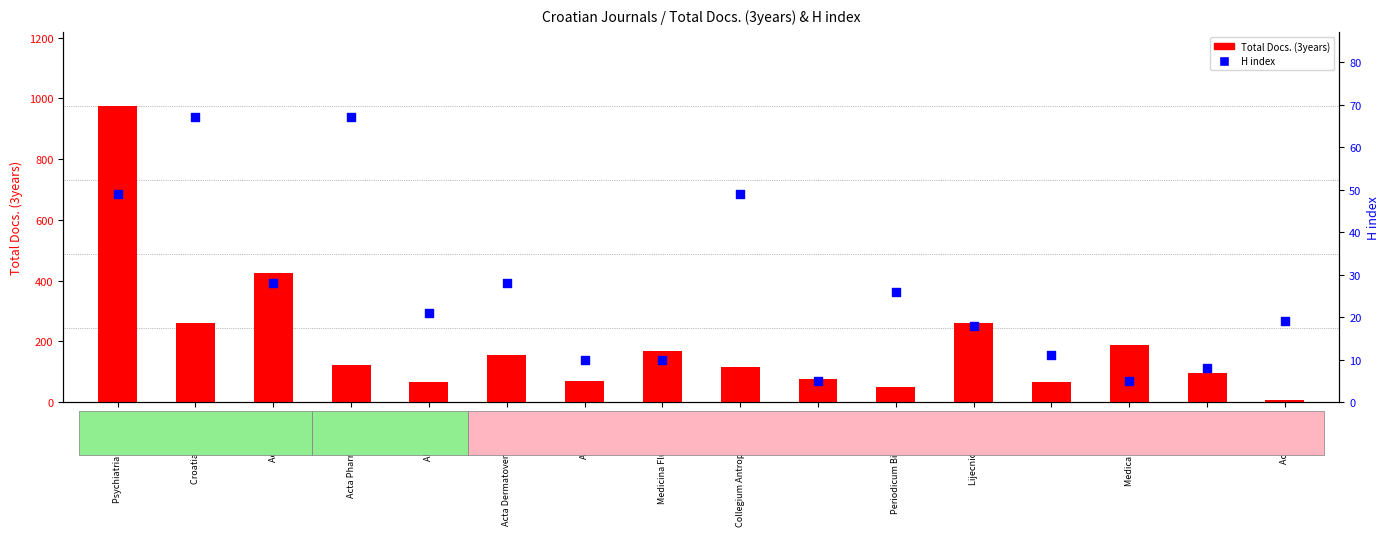

At which category is the sum across all series the highest?

Psychiatria Danubina